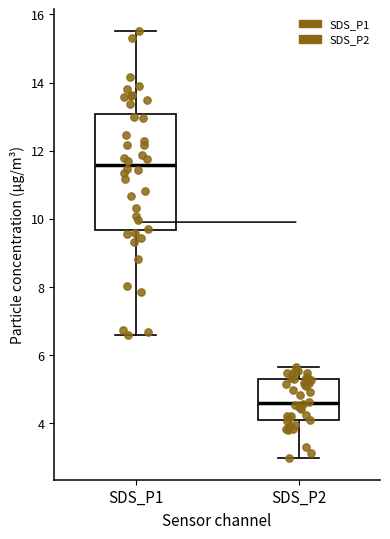

Where does the lower whisker of the box for SDS_P1 end on the y-axis? The values are not printed on the chart, so give them approximately, as read against the axis.

6.6